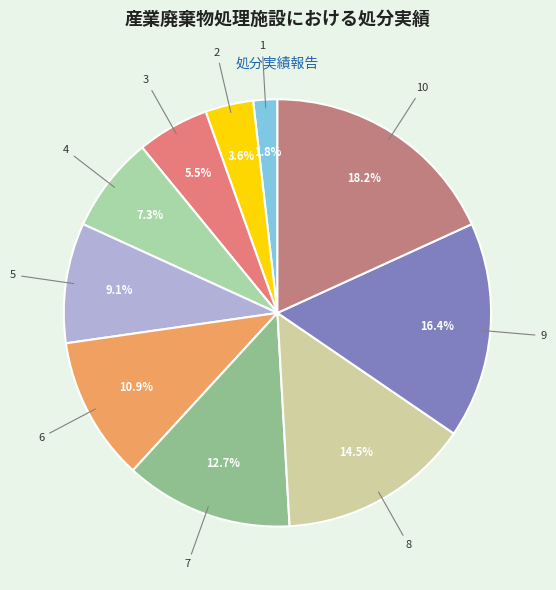

Which has a higher value, 3 or 10?

10